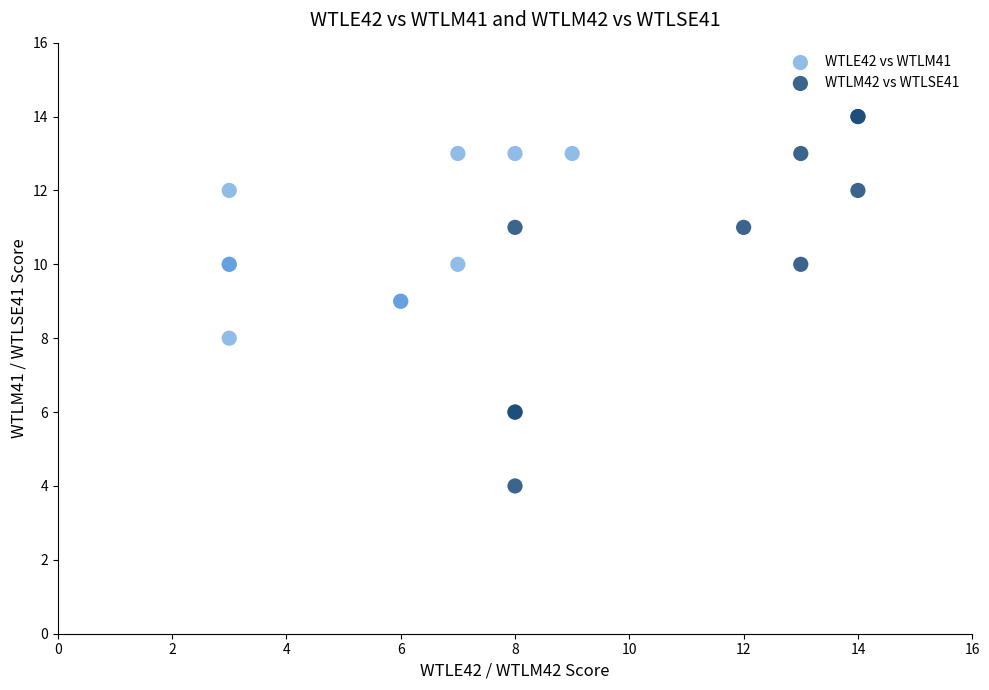

Which series has the widest spread of Y values?

WTLM42 vs WTLSE41